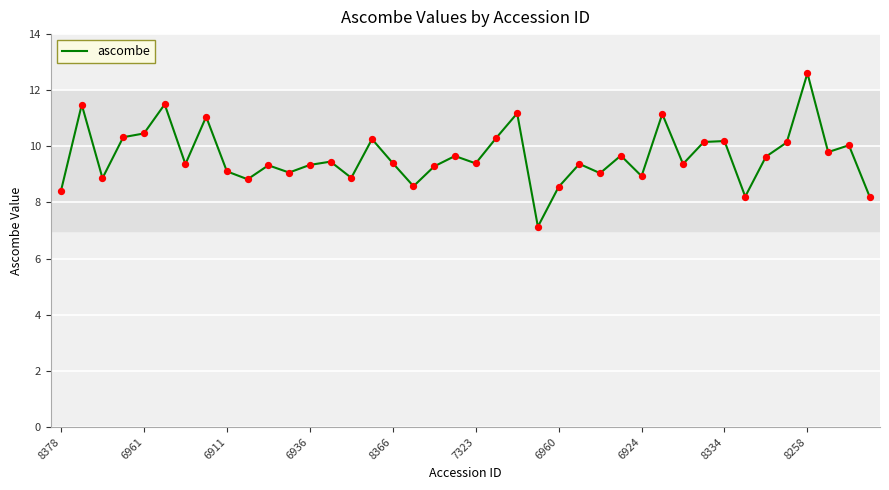

What is the greatest value displayed?

12.6